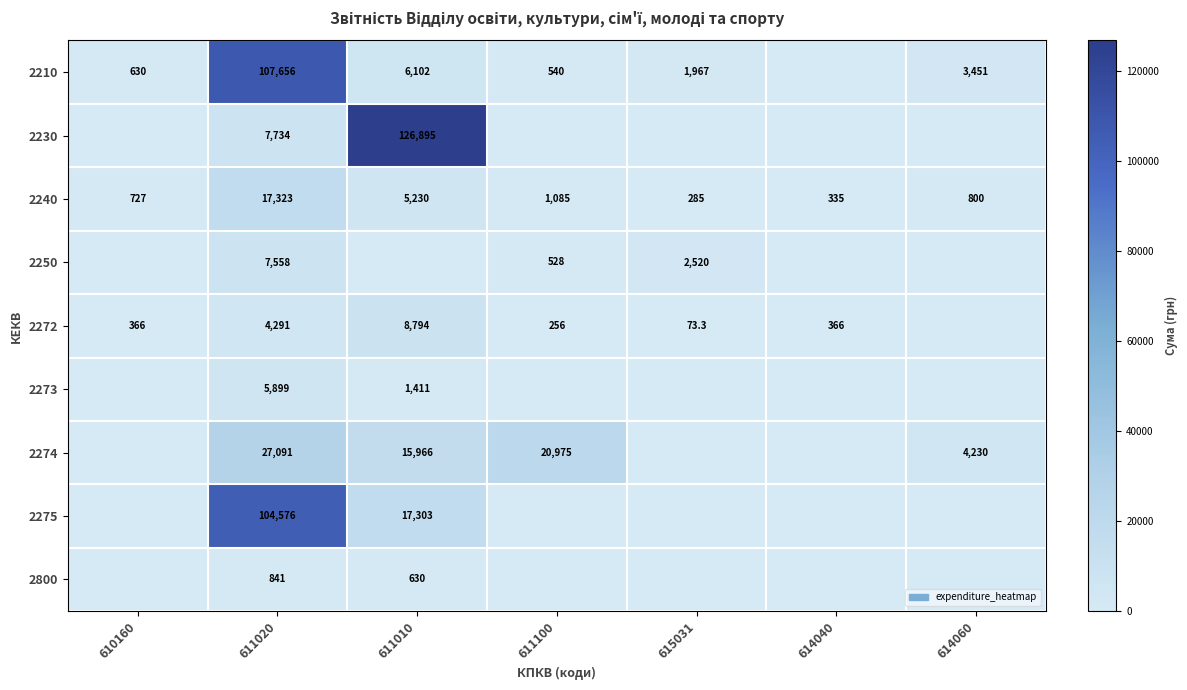

What is the minimum value for 2240?

285.0